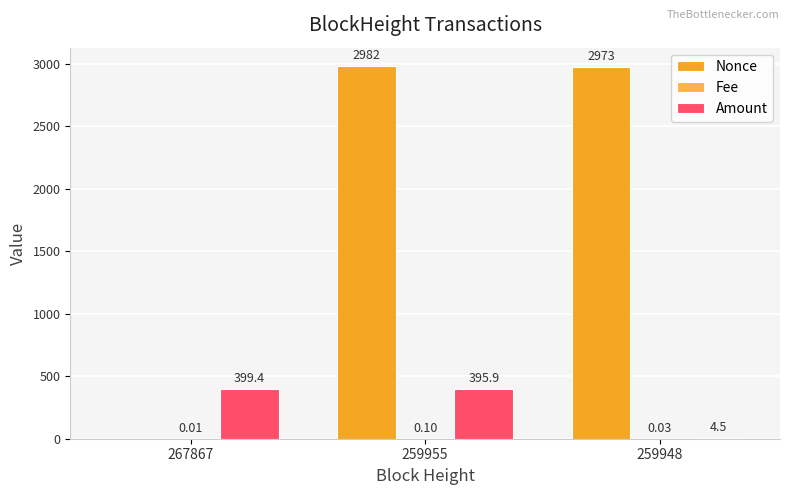

Rank the series by their maximum value, from lowest to highest.

Fee, Amount, Nonce